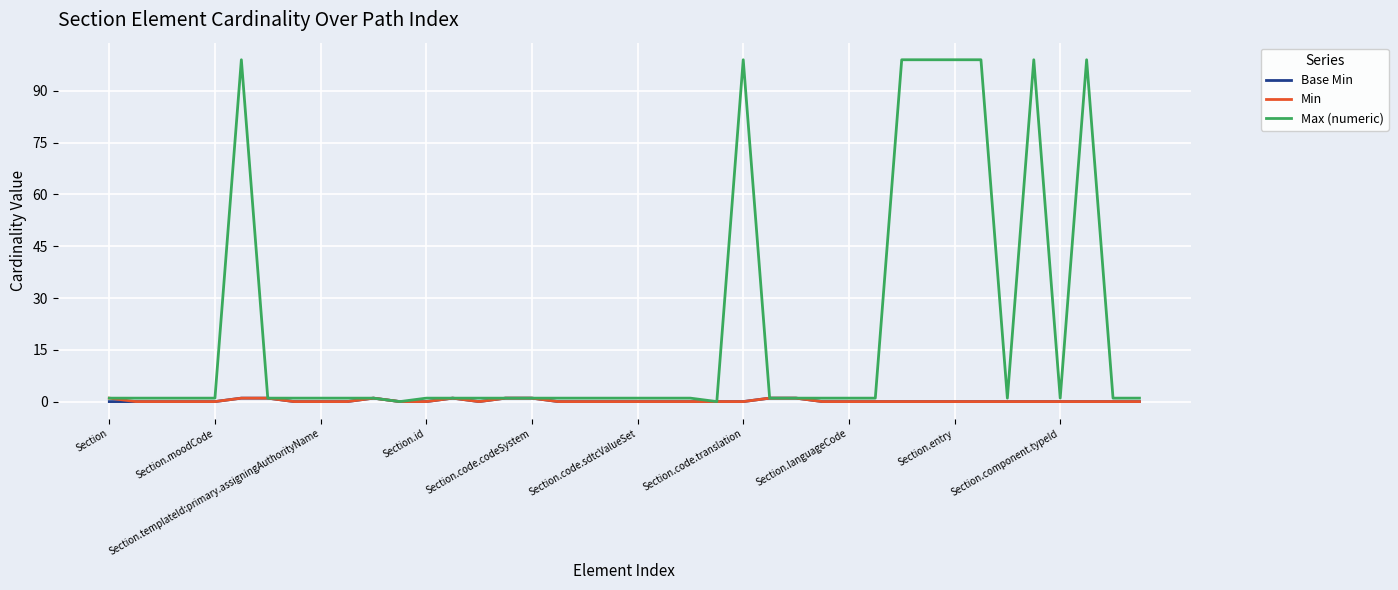

Which series has the largest range (max minus min)?

Max (numeric)